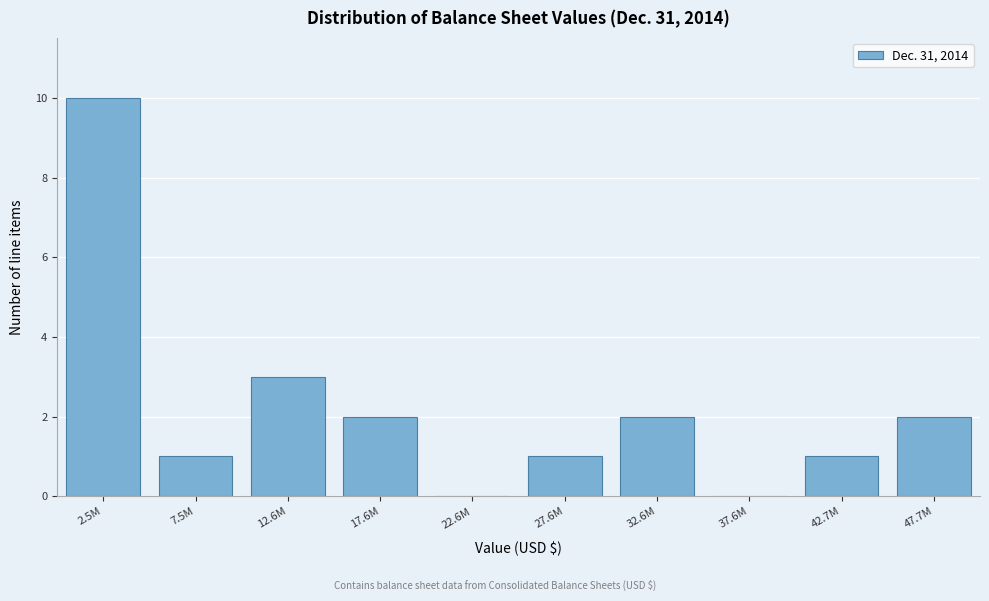

Reading left to right, what are all the values shown in this chart?

2.5M=10	7.5M=1	12.6M=3	17.6M=2	22.6M=0	27.6M=1	32.6M=2	37.6M=0	42.7M=1	47.7M=2